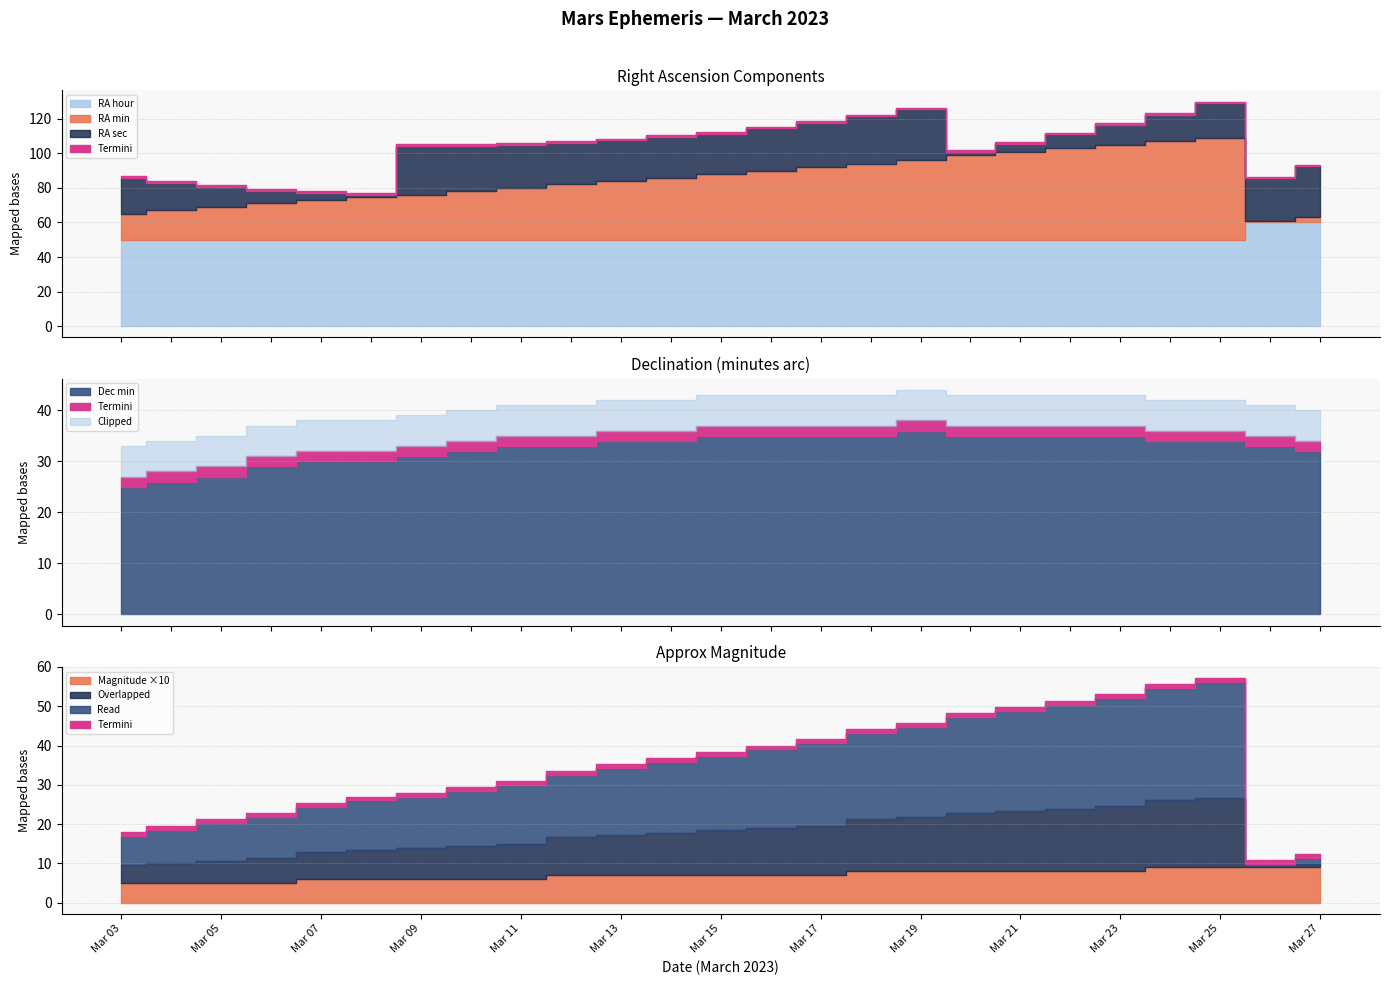

At which label does RA sec reach its peak?

Mar 19